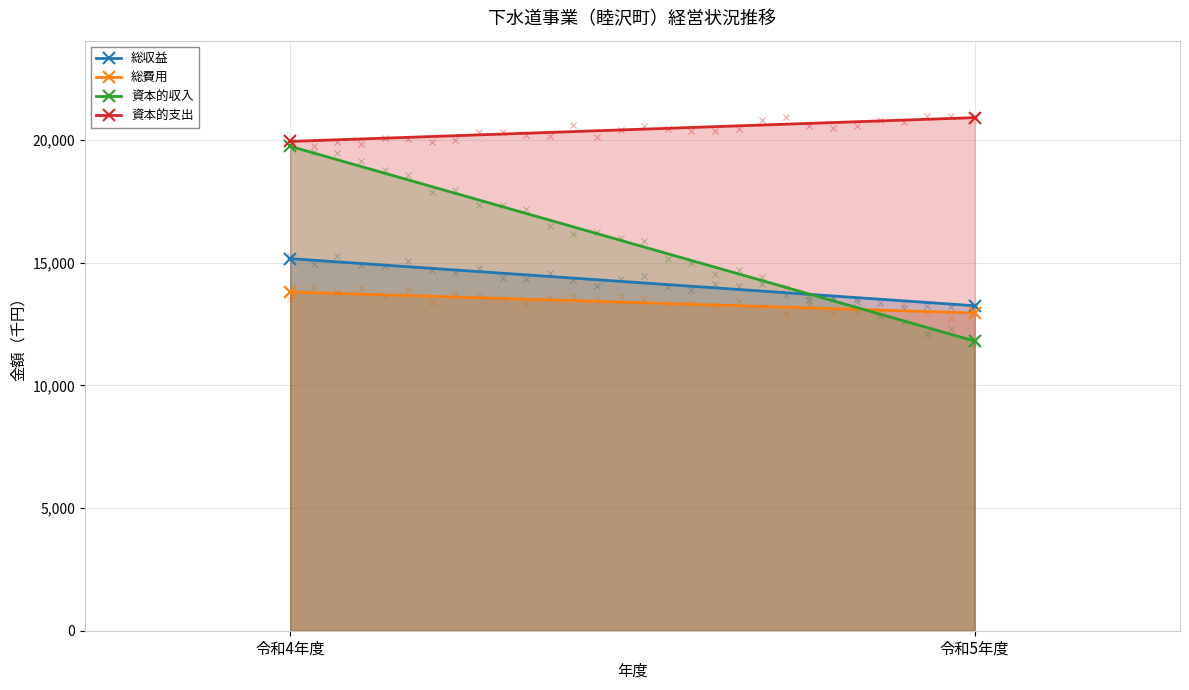

What are all the series names shown in the legend?

総収益, 総費用, 資本的収入, 資本的支出